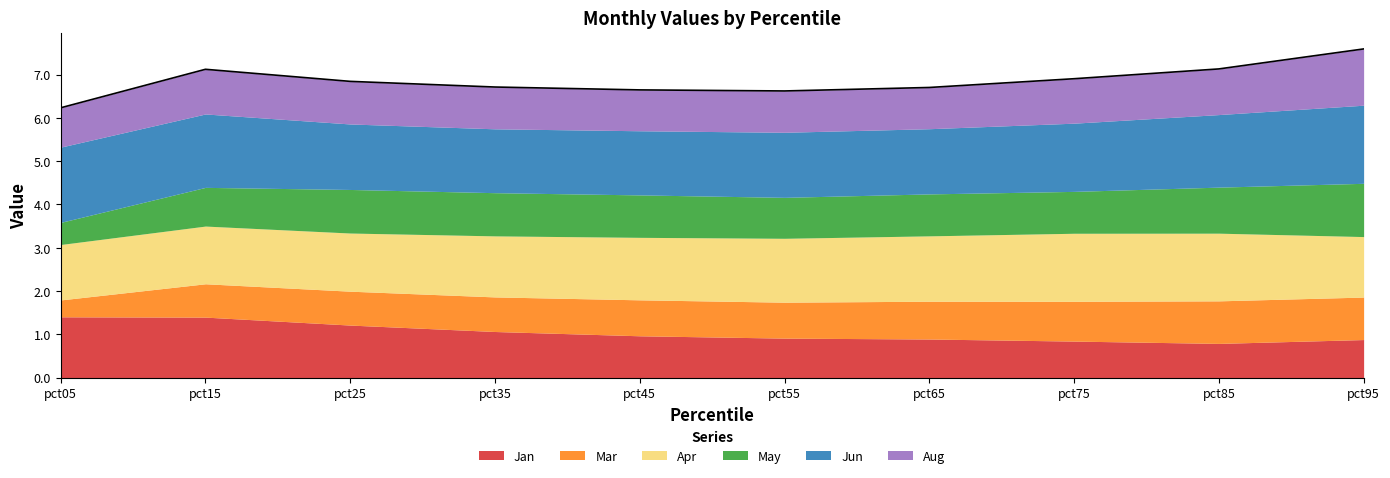

What are all the series names shown in the legend?

Jan, Mar, Apr, May, Jun, Aug